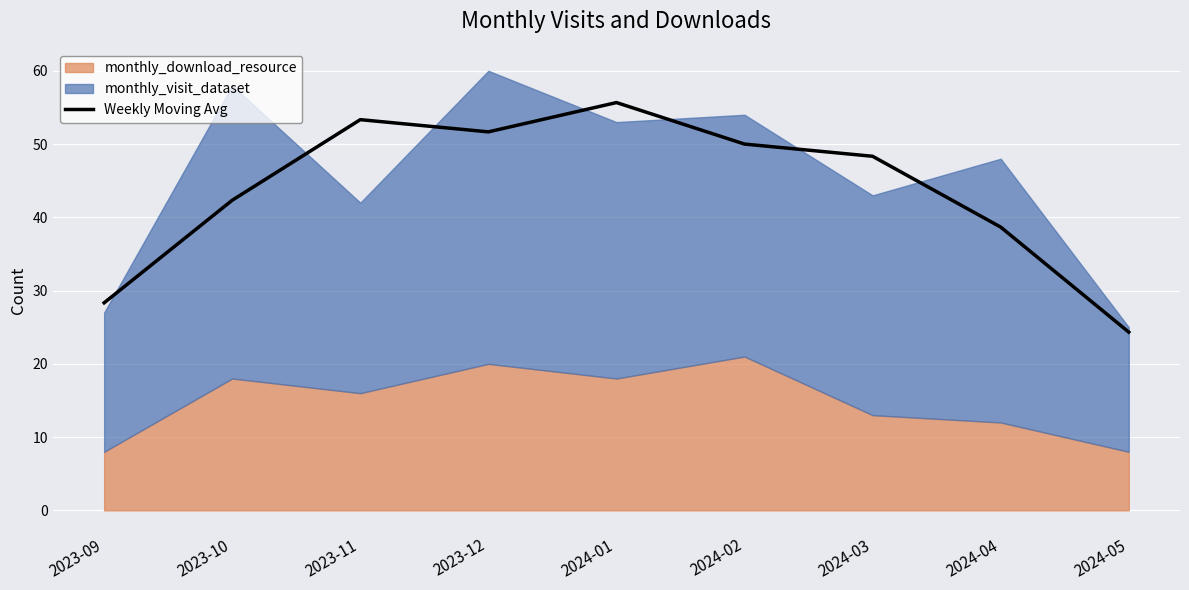

Where is the first local minimum?

2023-12